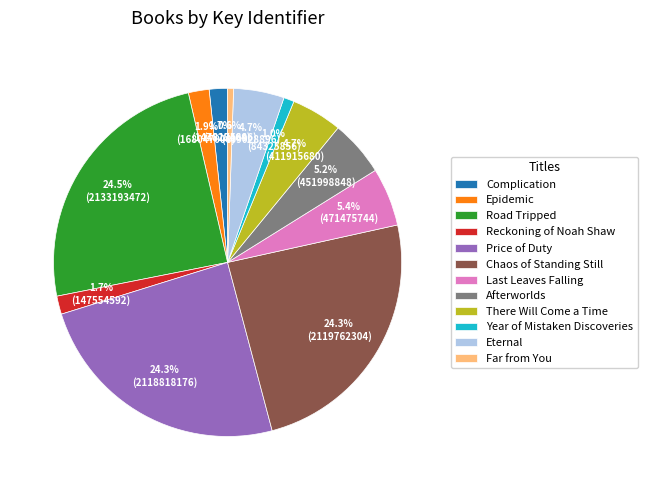

Count the number of slices in the pie.

12